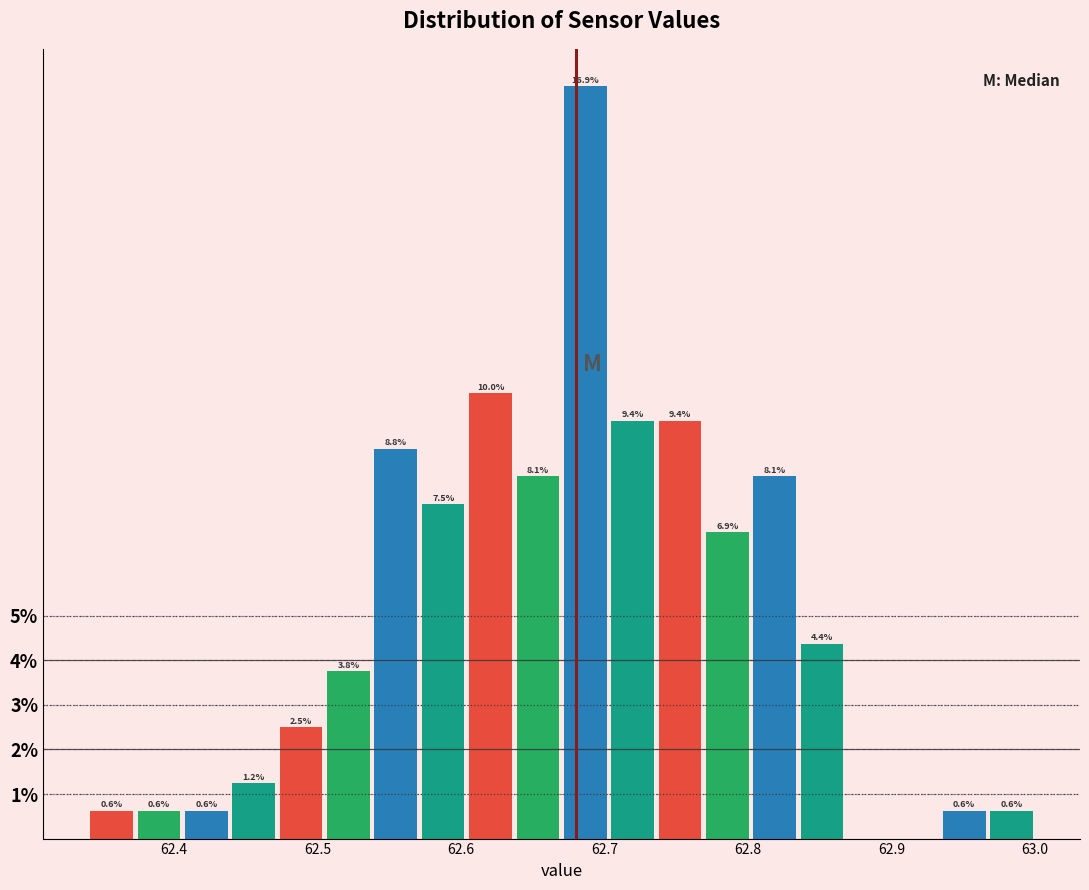

Around what value on the x-axis is the tallest bar? Give the approximate position of its centre, as read against the axis.

62.69